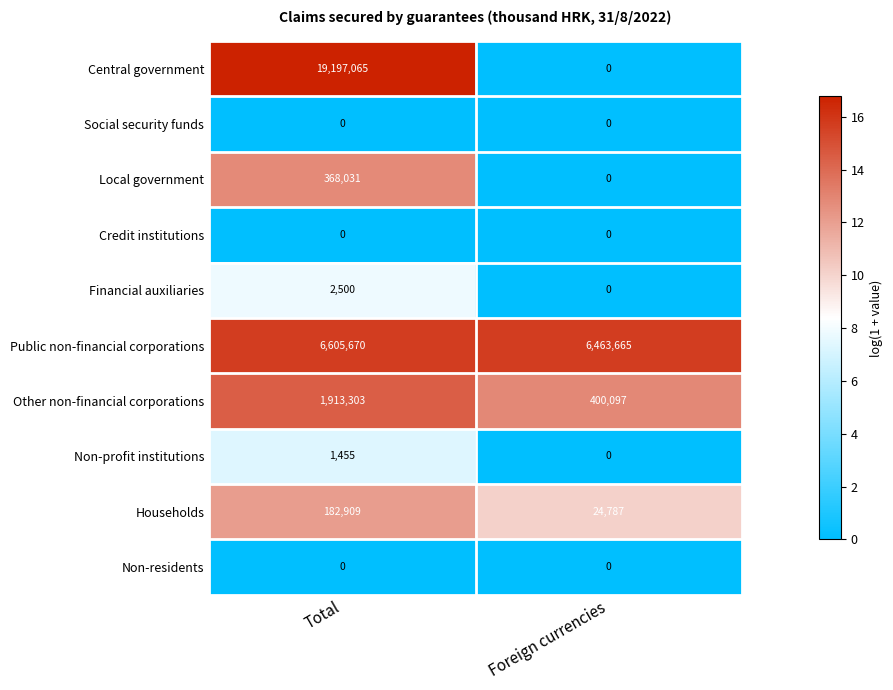

What is the spread (max minus min) of values at Foreign currencies?

6463665